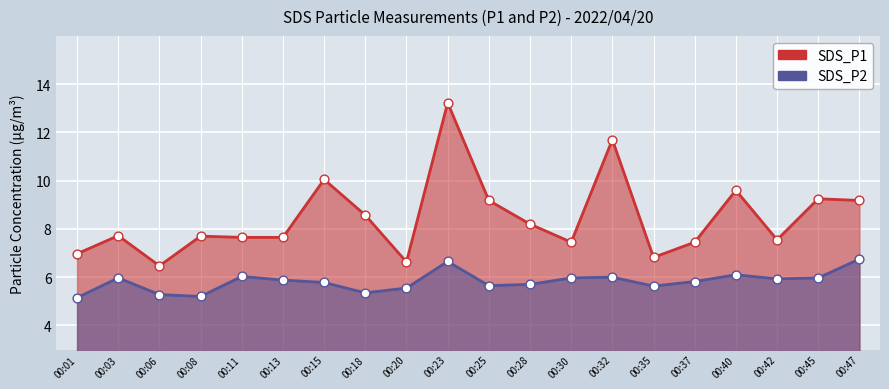

What are all the series names shown in the legend?

SDS_P1, SDS_P2